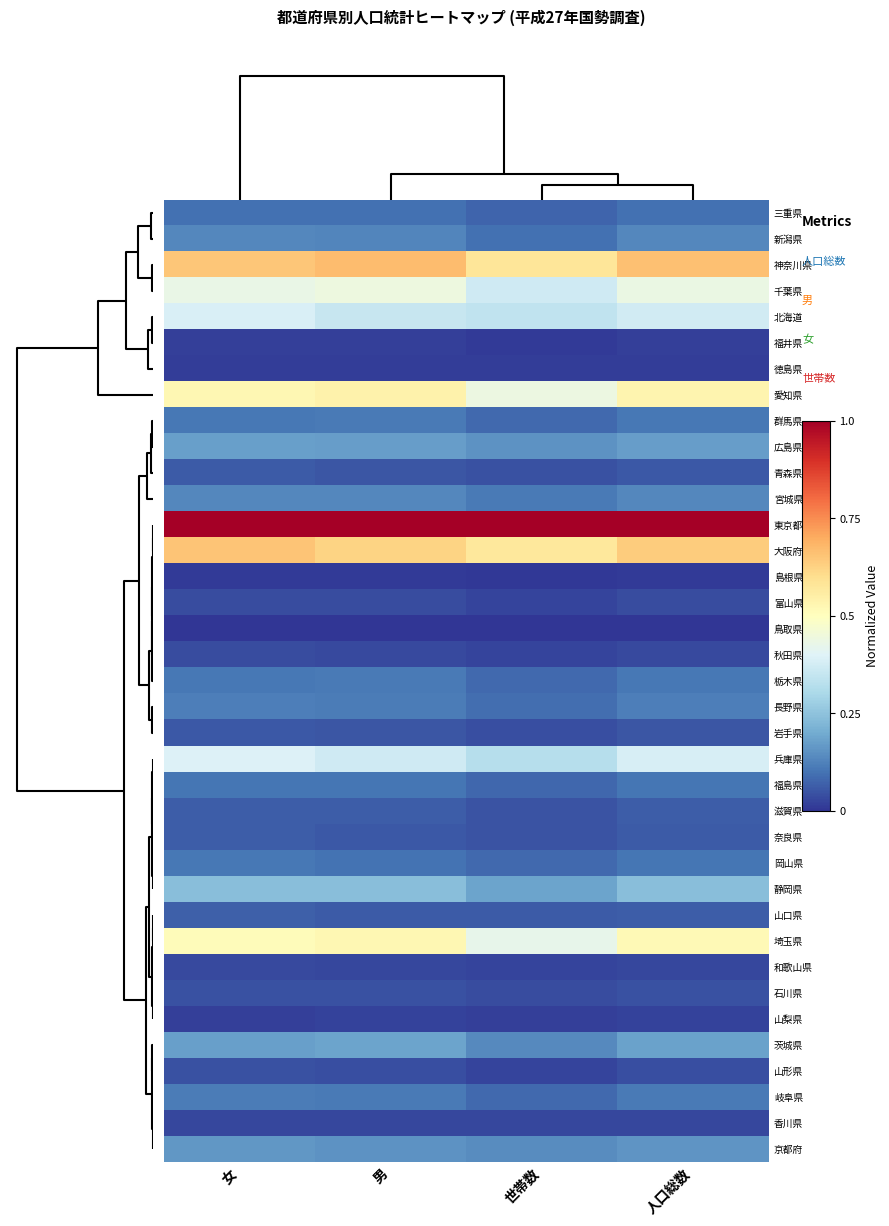

How many distinct data groups are displayed?

37